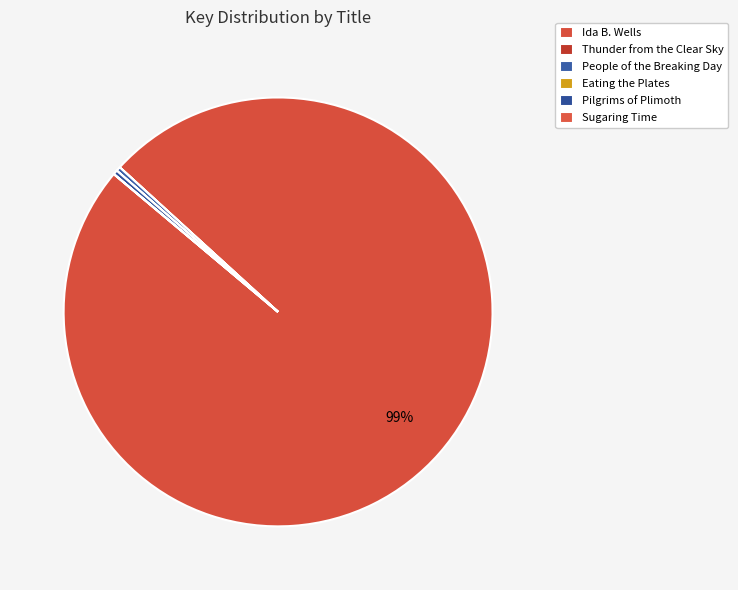

Is it true that People of the Breaking Day is 7% of the pie?

False